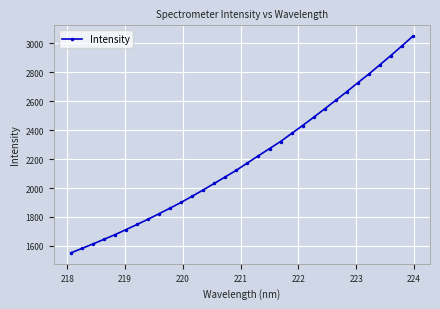

Does the chart display data point markers on the line(s)?

Yes